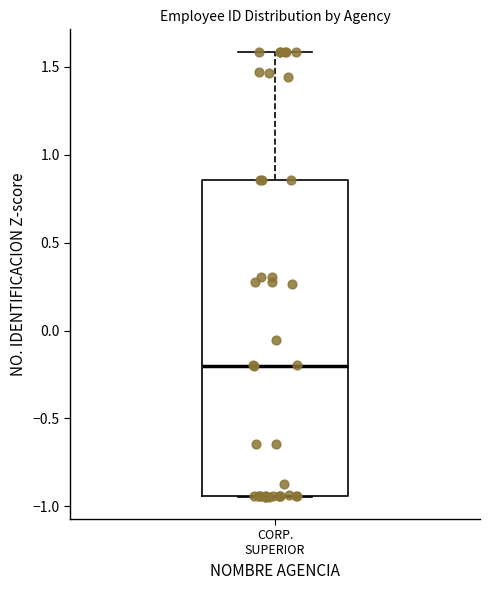

Read this box plot against the y-axis: the position of the median line, the range covered by the box, and the ends of both whiskers. The values are not printed on the chart, so give them approximately, as read against the axis.

median -0.20, box -0.95 to 0.85, whiskers -0.95 to 1.60